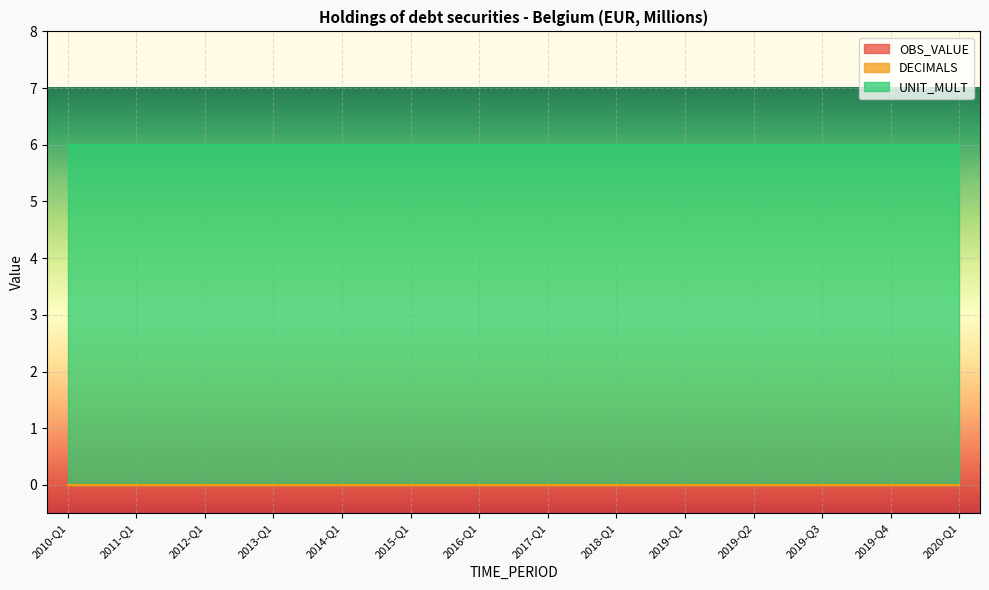

Between 2012-Q1 and 2019-Q1, which series saw the biggest shift?

OBS_VALUE